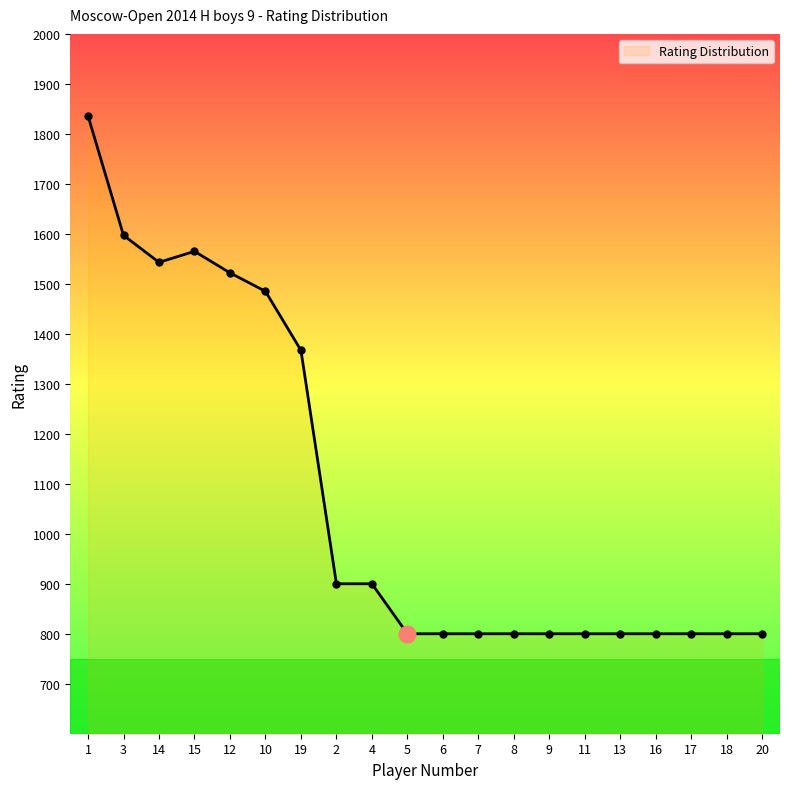

Which category has the highest value across all series?

1